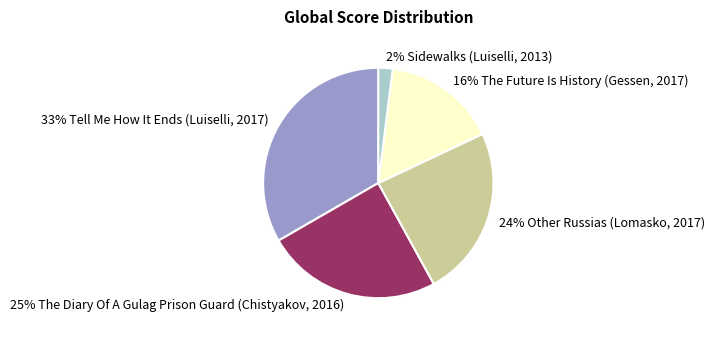

Does any single category account for the majority?

No